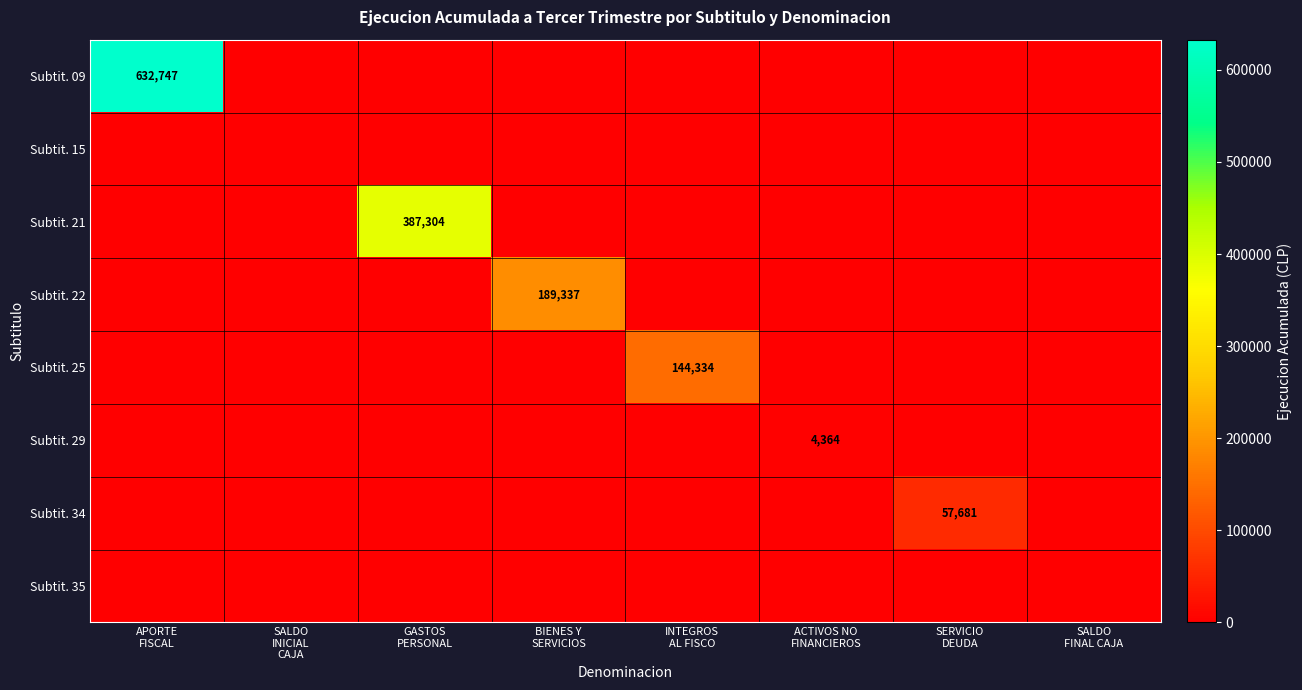

Is it true that Subtit. 25 equals 0 at APORTE FISCAL?

True